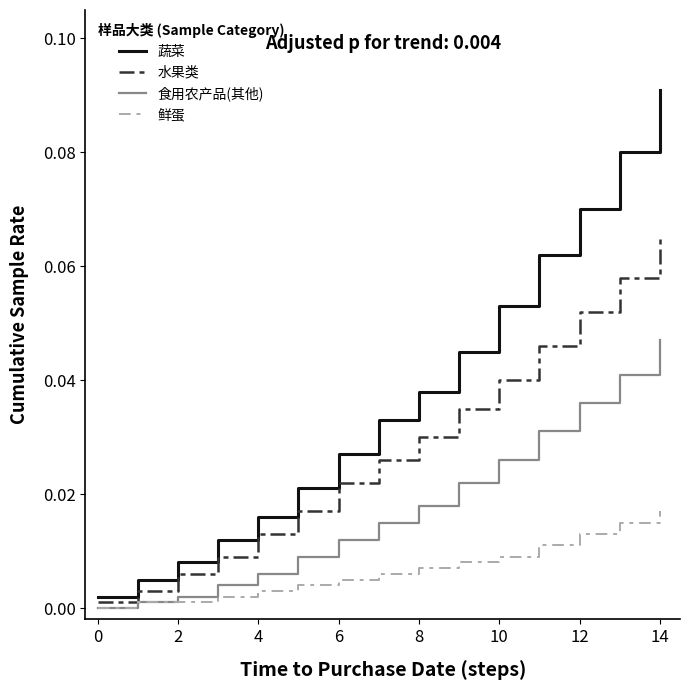

At how many categories does at least one series exceed 0?

15